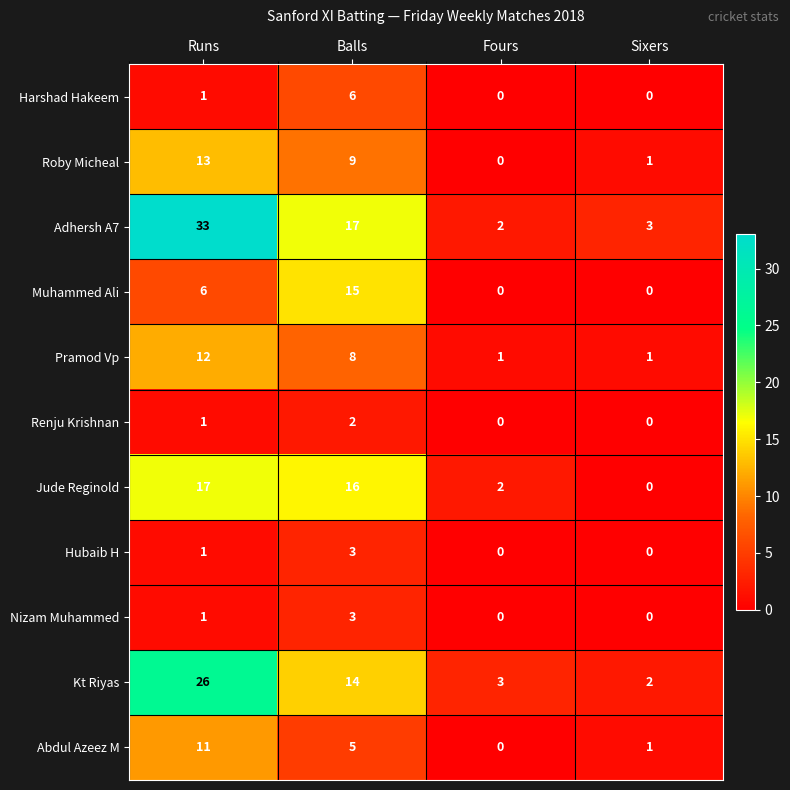

Is it true that Adhersh A7 equals 13 at Runs?

False